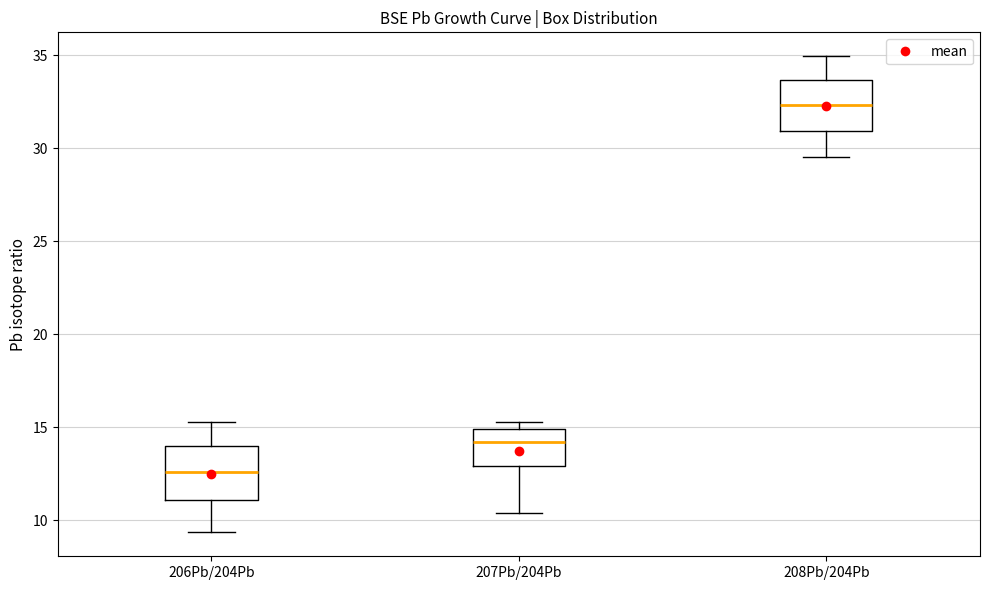

Reading left to right, read every box against the y-axis: the position of its median line, the range the box covers, and the ends of its whiskers. The values are not printed on the chart, so give them approximately, as read against the axis.

206Pb/204Pb: median 12.5, box 11.0 to 14.0, whiskers 9.5 to 15.5
207Pb/204Pb: median 14.0, box 13.0 to 15.0, whiskers 10.5 to 15.5
208Pb/204Pb: median 32.5, box 31.0 to 33.5, whiskers 29.5 to 35.0